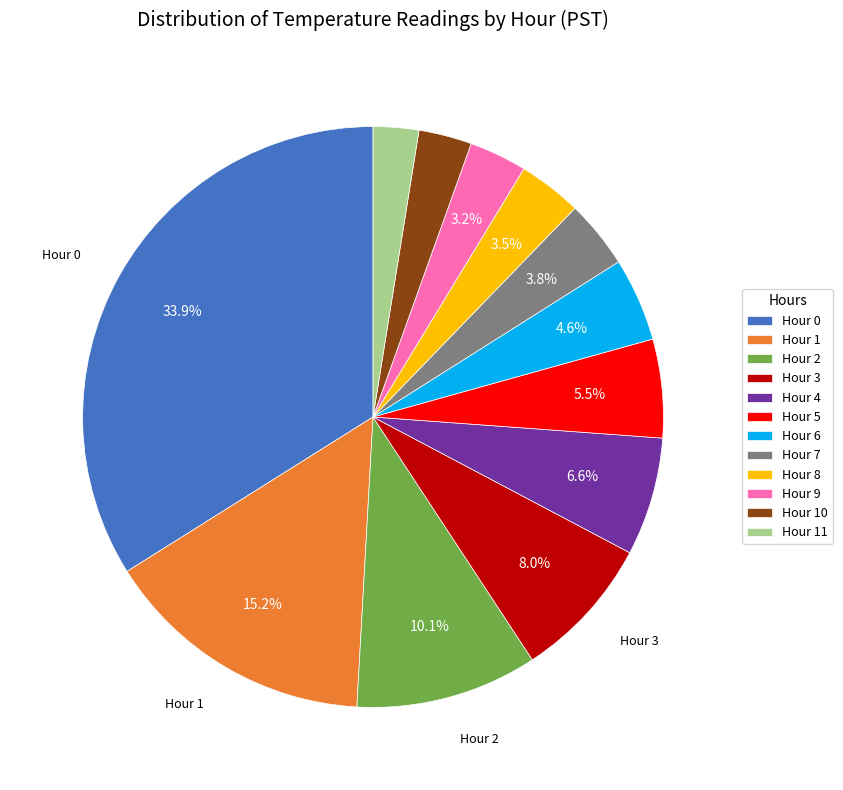

To the nearest percent, what portion does Hour 6 represent?

5%